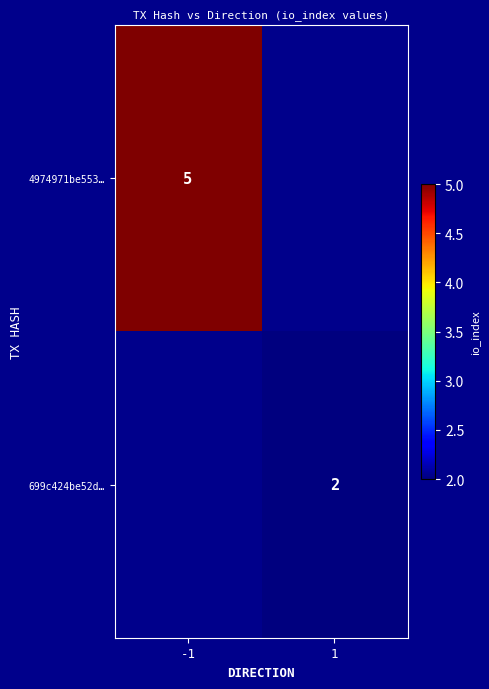

The 699c424be52d… series shows 4 at 1. True or false?

False